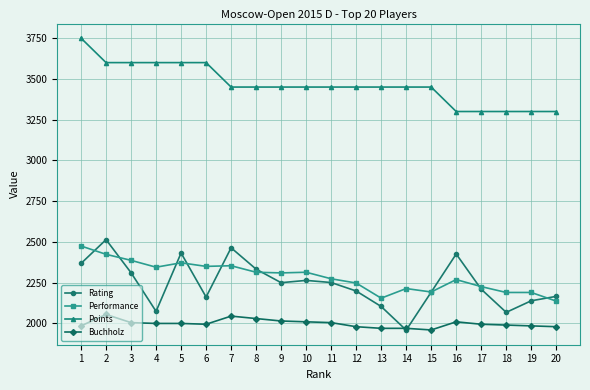

True or false: Buchholz and Points cross at least once.

False